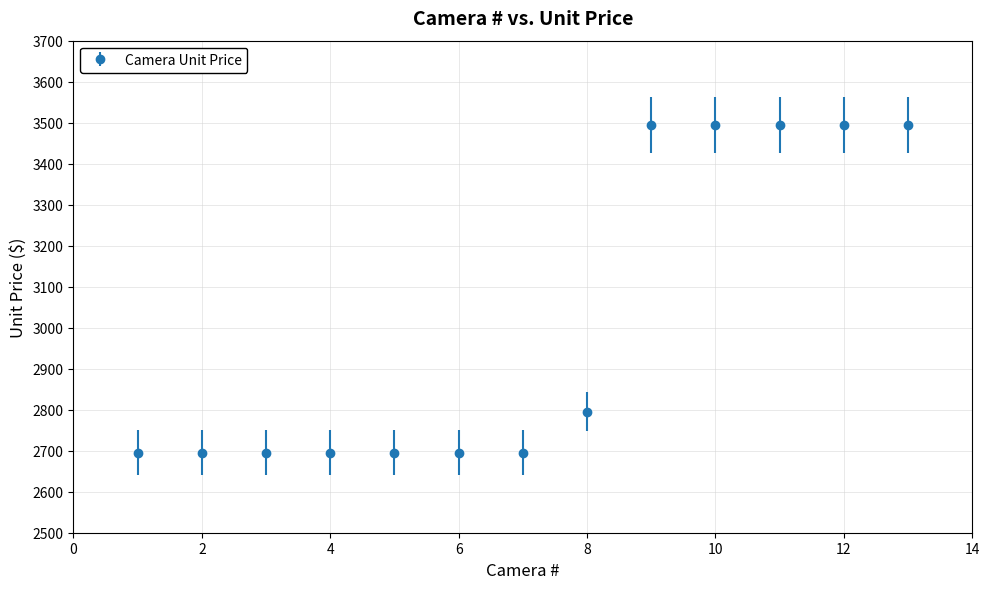

What is the sum of all values?

39135